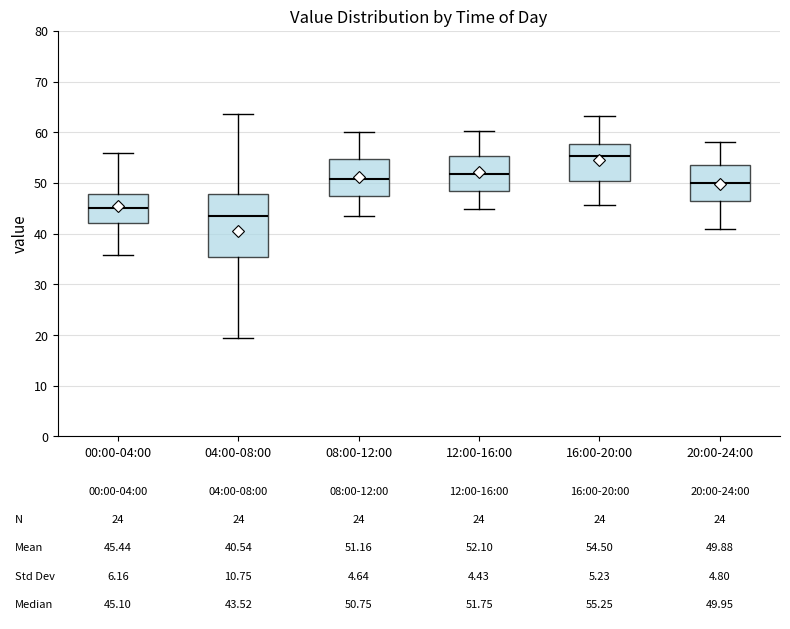

Comparing the boxes themselves (not the whiskers), which one is the tallest?

04:00-08:00